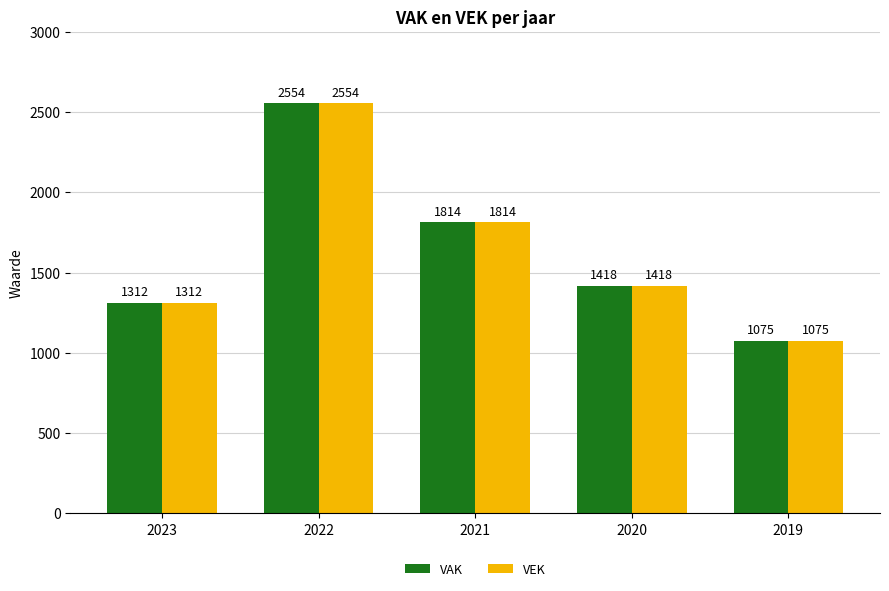

What is the sum of all VEK values?

8173